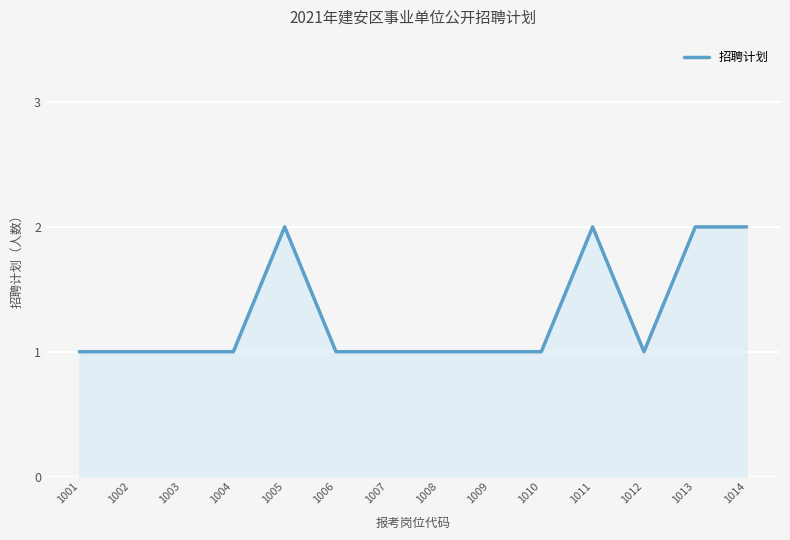

What is the difference between the maximum and second lowest values?

1